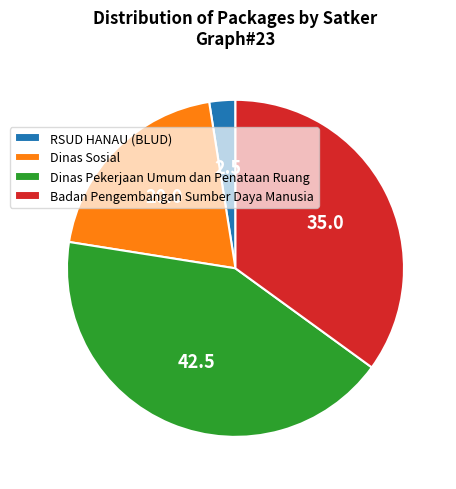

How many segments does this pie chart have?

4